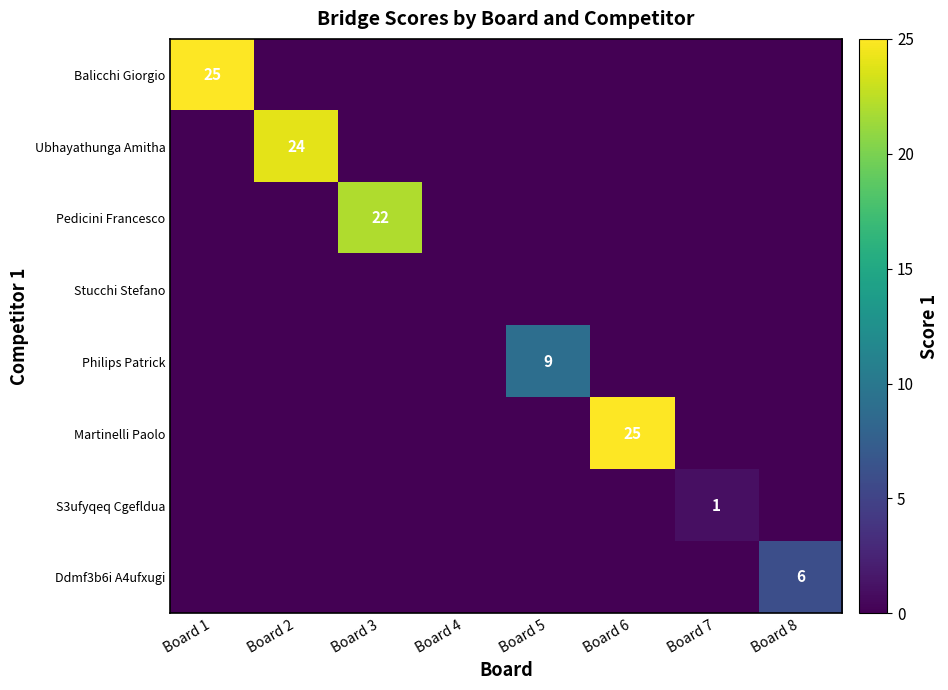

How many data points in Ubhayathunga Amitha are above 0?

1